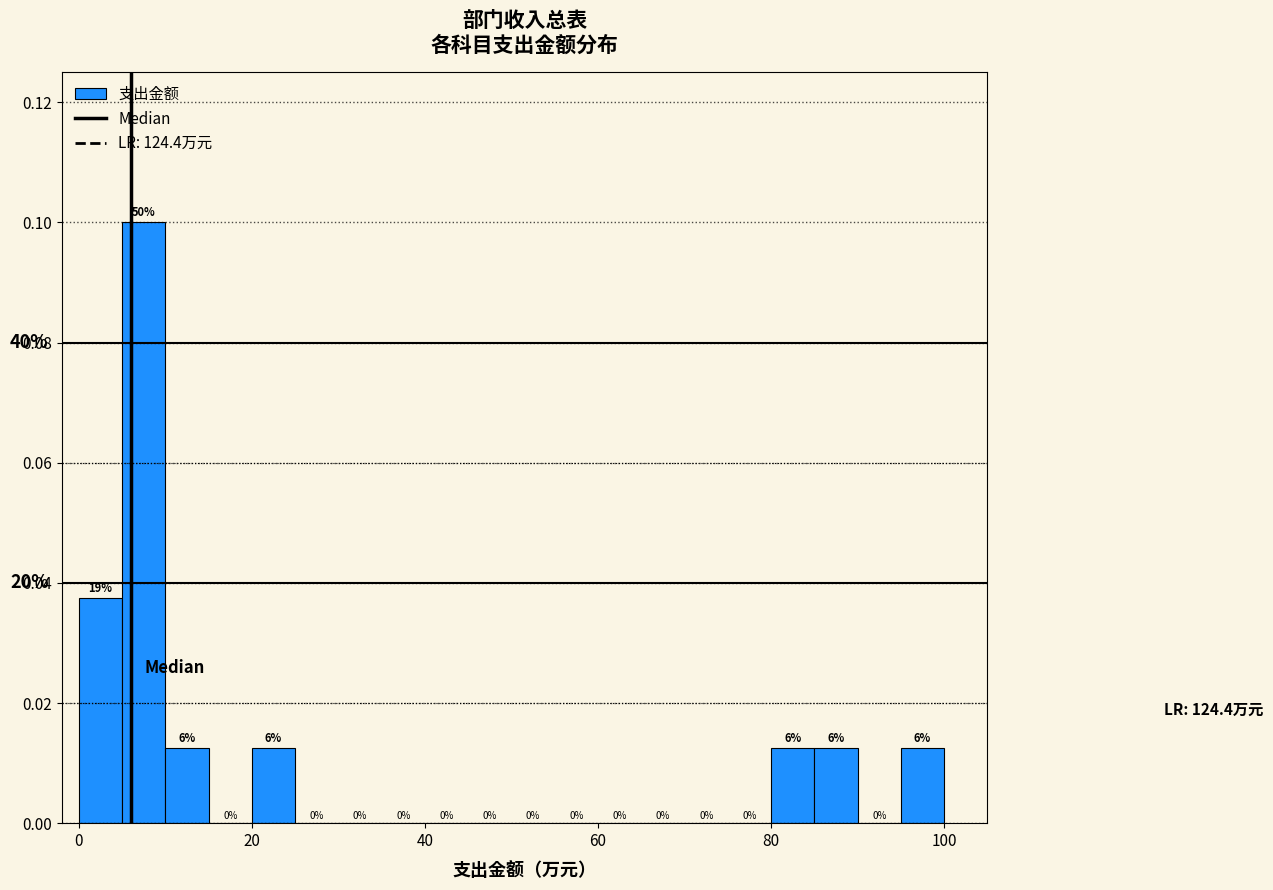

Around what value on the x-axis is the tallest bar? Give the approximate position of its centre, as read against the axis.

8